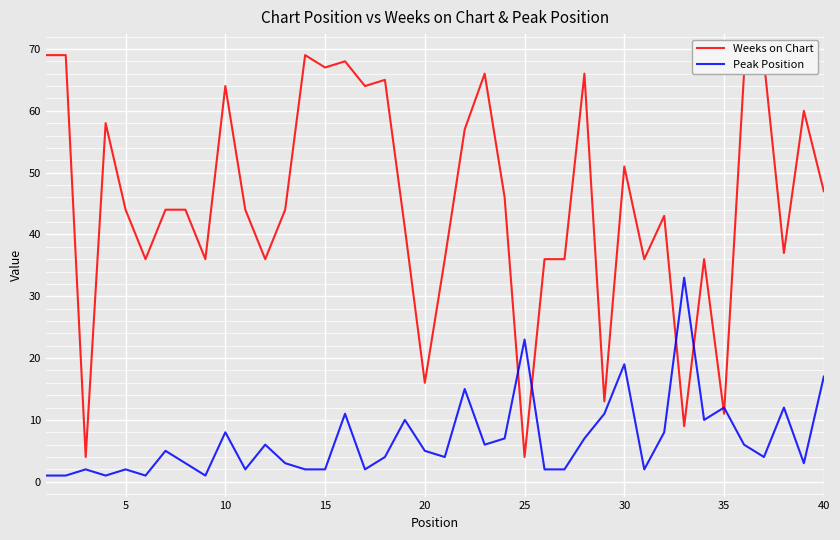

List the series in order of their peak value, highest first.

Weeks on Chart, Peak Position